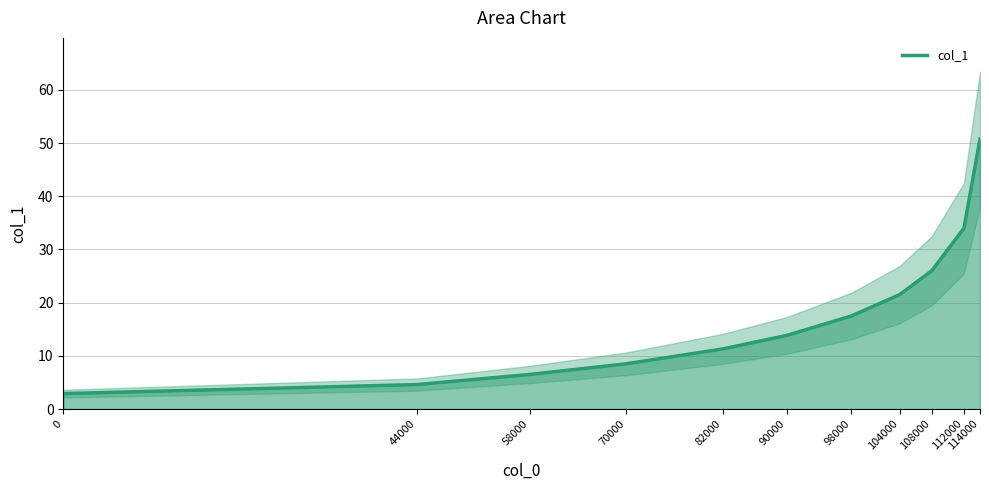

Rank the categories by value from highest to lowest.

114000, 112000, 108000, 104000, 98000, 90000, 82000, 70000, 58000, 44000, 0